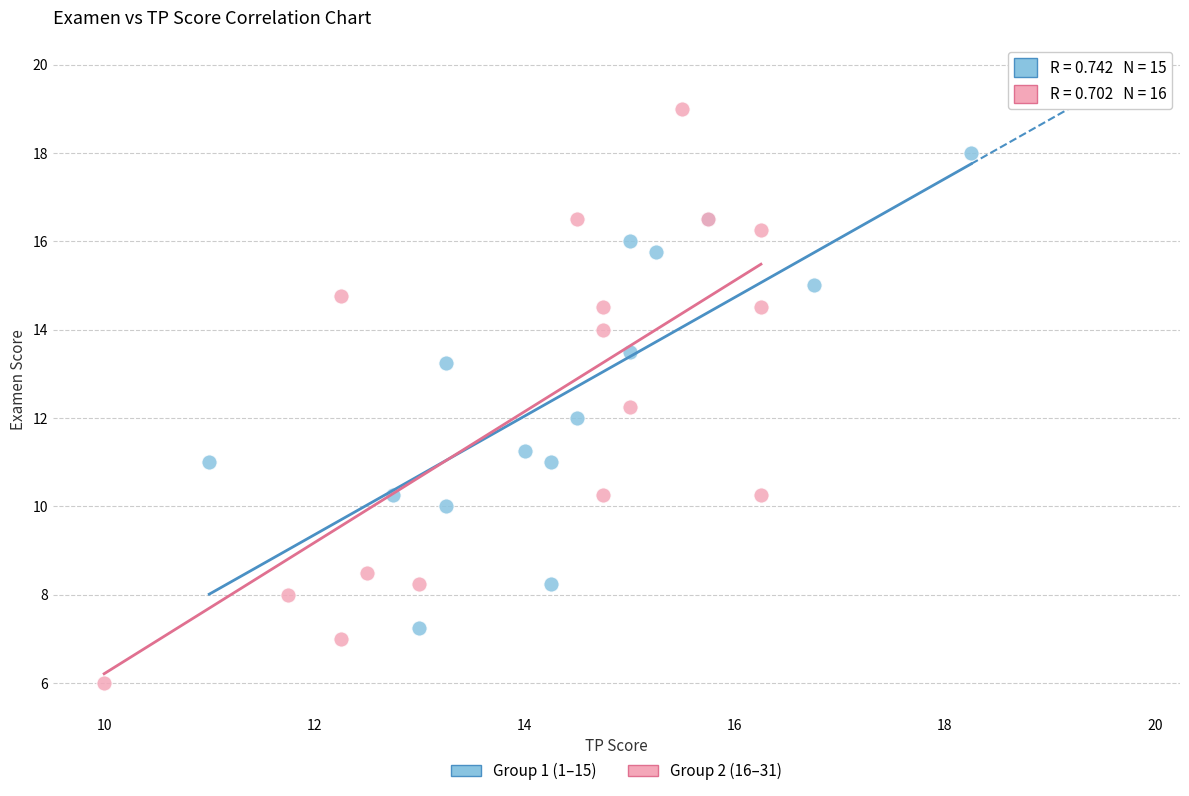

What are all the series names shown in the legend?

Group 1 (1–15), Group 2 (16–31)